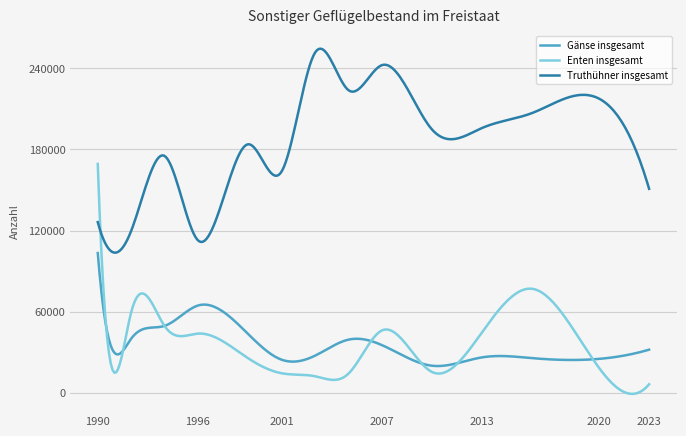

List the series in order of their peak value, highest first.

Truthühner insgesamt, Enten insgesamt, Gänse insgesamt